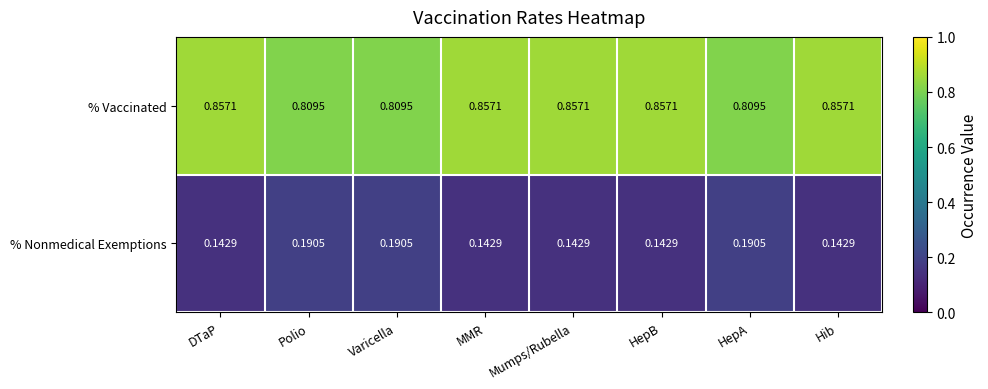

Which series has the widest spread of values?

% Nonmedical Exemptions